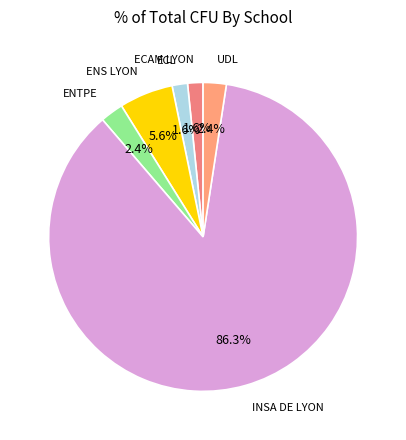

Count the number of slices in the pie.

6